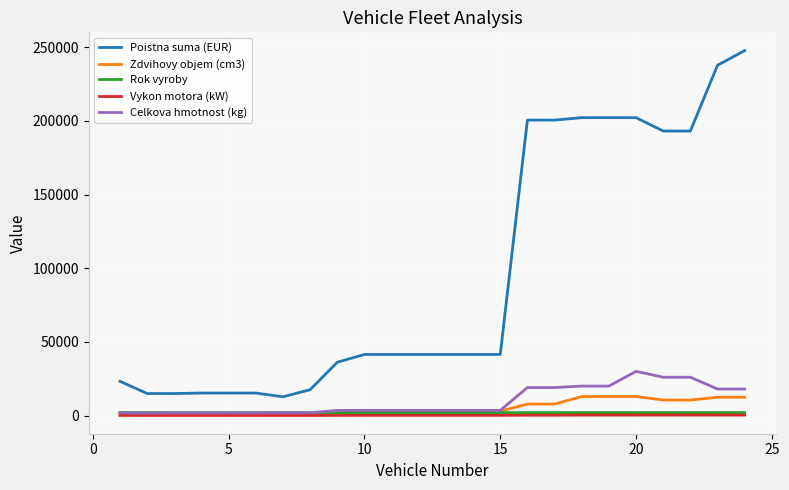

What are all the series names shown in the legend?

Poistna suma (EUR), Zdvihovy objem (cm3), Rok vyroby, Vykon motora (kW), Celkova hmotnost (kg)